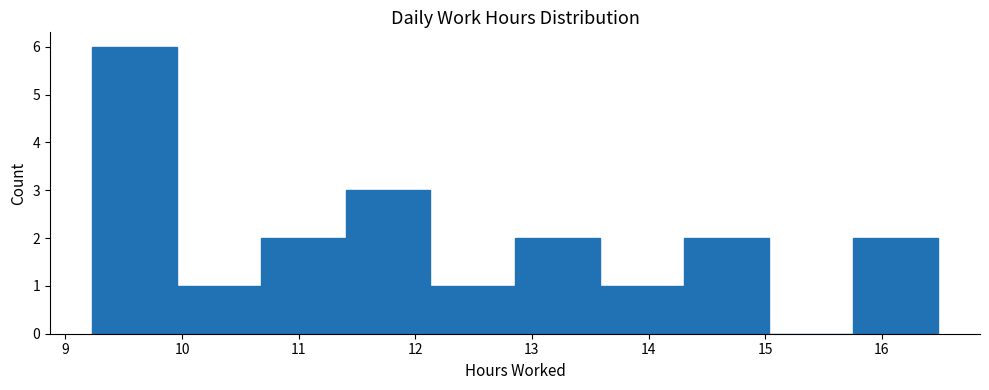

Which range on the x-axis has the tallest bar?

9.2 to 10.0